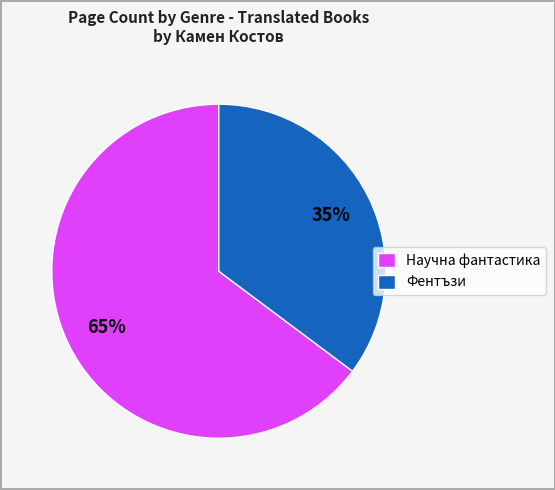

Do Научна фантастика and Фентъзи together represent more than half of the pie?

Yes